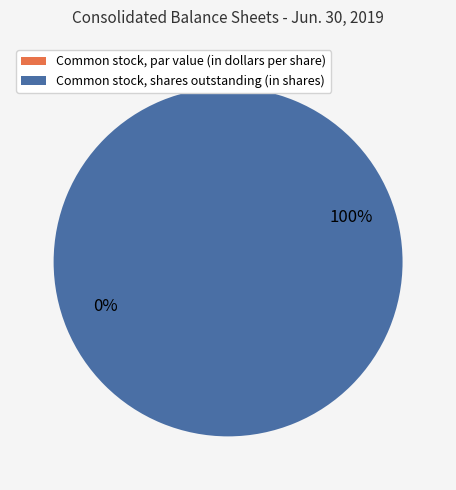

Is there a majority slice in this chart?

Yes